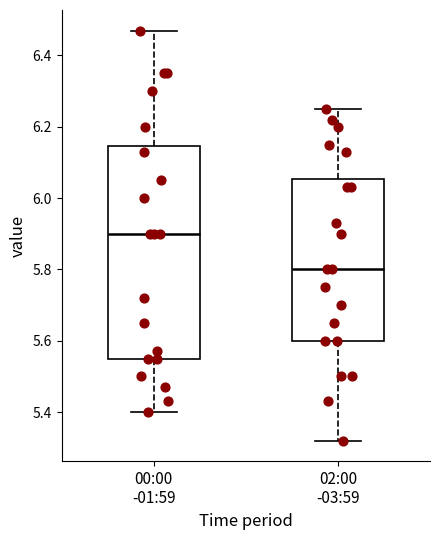

Where is the lower edge of the box for 02:00 -03:59 on the y-axis? The values are not printed on the chart, so give them approximately, as read against the axis.

5.60